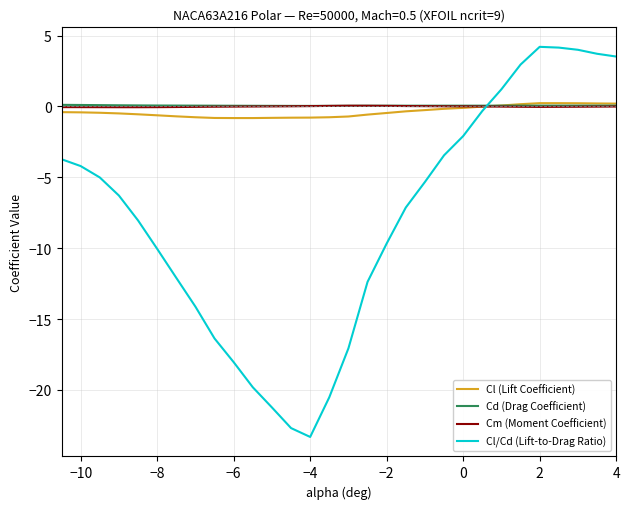

True or false: Cl/Cd (Lift-to-Drag Ratio) and Cd (Drag Coefficient) intersect in this chart.

True